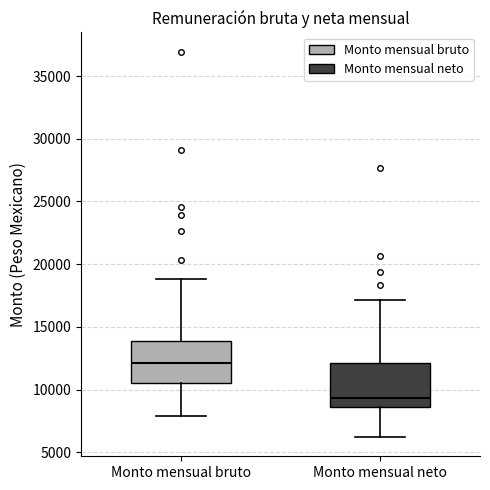

Which box's median line is the lowest?

Monto mensual neto